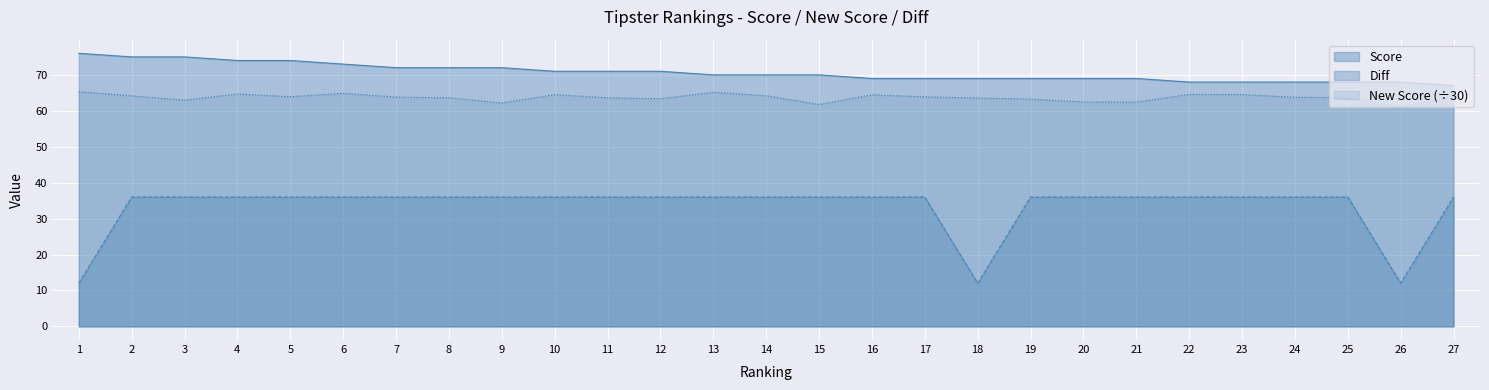

Reading right to left, extract all data points from this chart.

Score: 67.0	68.0	68.0	68.0	68.0	68.0	69.0	69.0	69.0	69.0	69.0	69.0	70.0	70.0	70.0	71.0	71.0	71.0	72.0	72.0	72.0	73.0	74.0	74.0	75.0	75.0	76.0
New Score: 64.1	61.0	63.7	63.8	64.5	64.6	62.4	62.5	63.3	63.6	63.9	64.5	61.8	64.2	65.2	63.4	63.6	64.5	62.2	63.6	63.8	64.9	63.9	64.7	63.0	64.2	65.3
Diff: 36.0	12.0	36.0	36.0	36.0	36.0	36.0	36.0	36.0	12.0	36.0	36.0	36.0	36.0	36.0	36.0	36.0	36.0	36.0	36.0	36.0	36.0	36.0	36.0	36.0	36.0	12.0